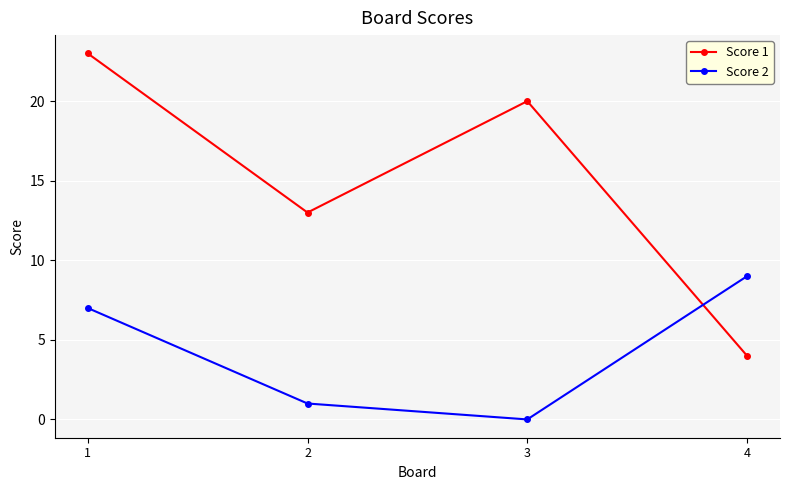

What value does the Score 2 series have at 2?

1